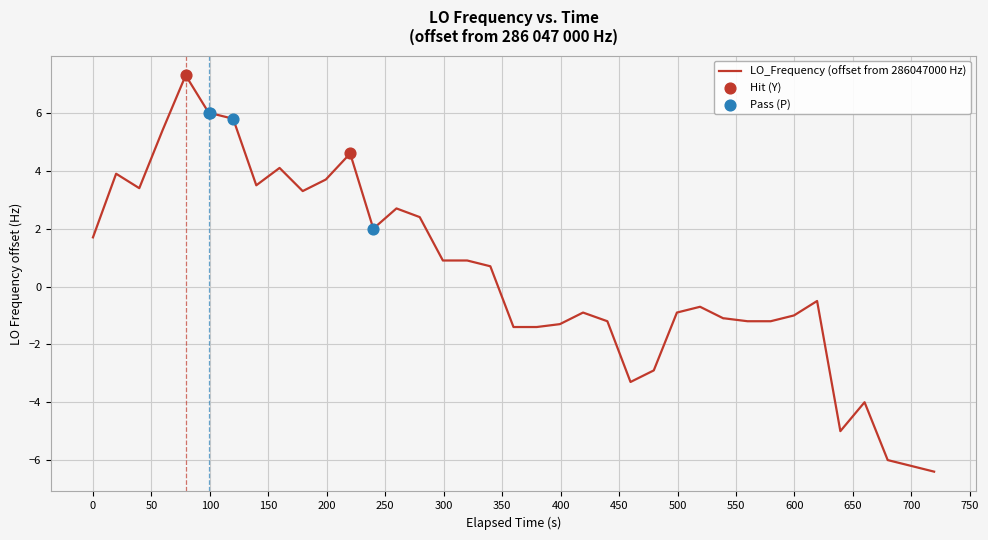

What is the maximum value shown in the chart?

7.3